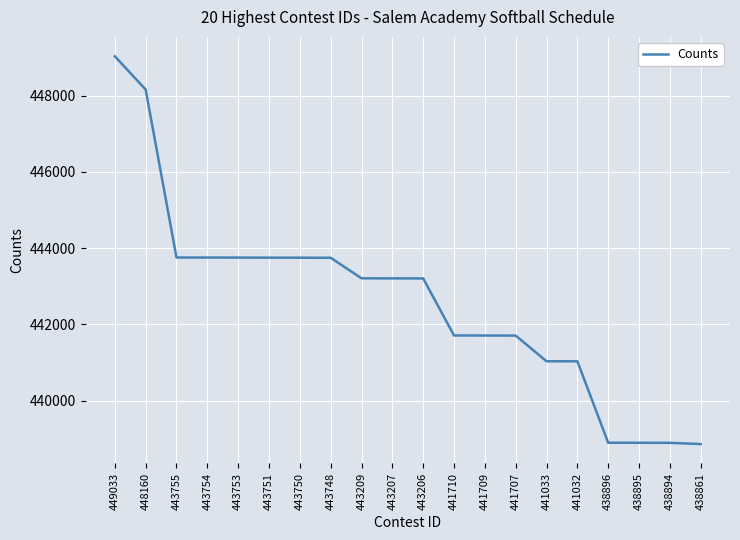

Is it true that the value at 443753 is 168415?

False